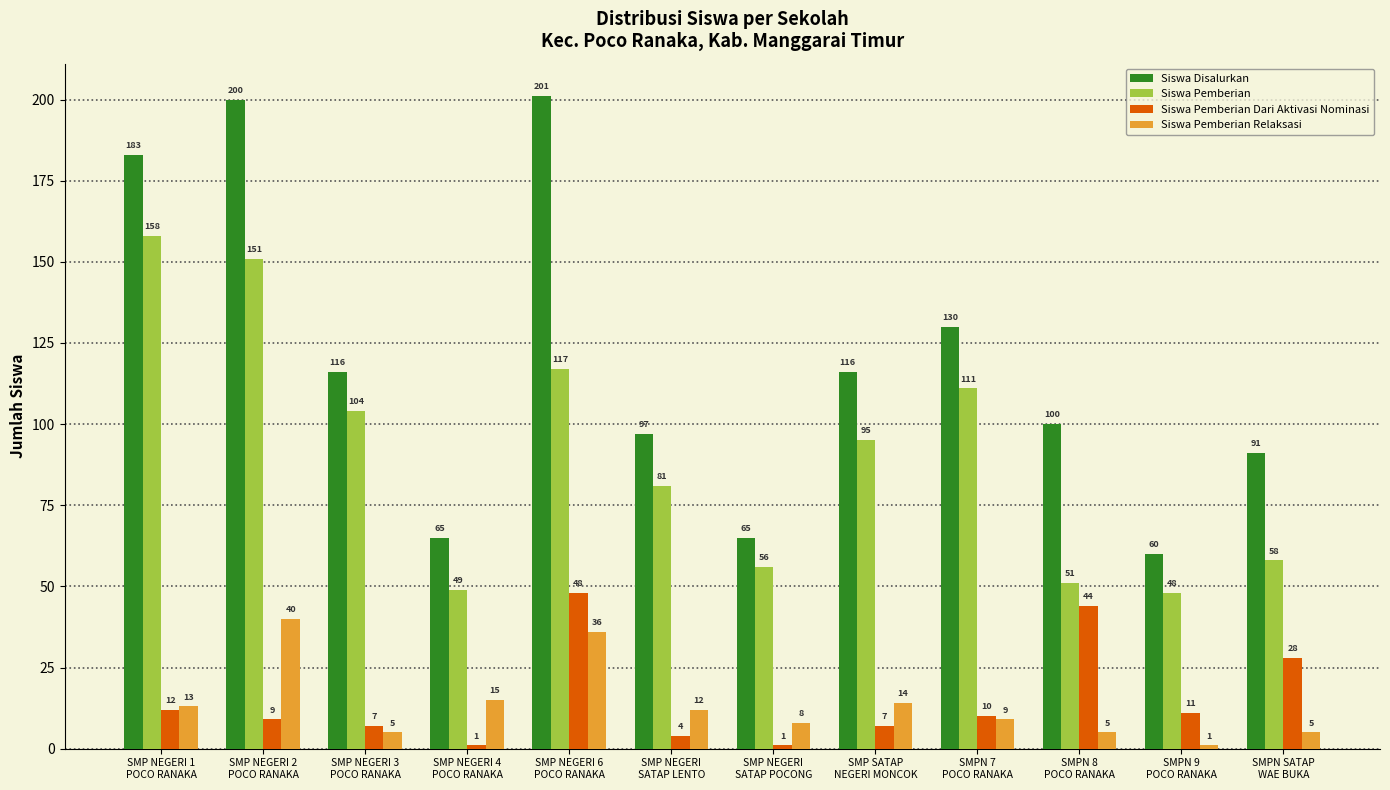

Count the number of data series in this chart.

4